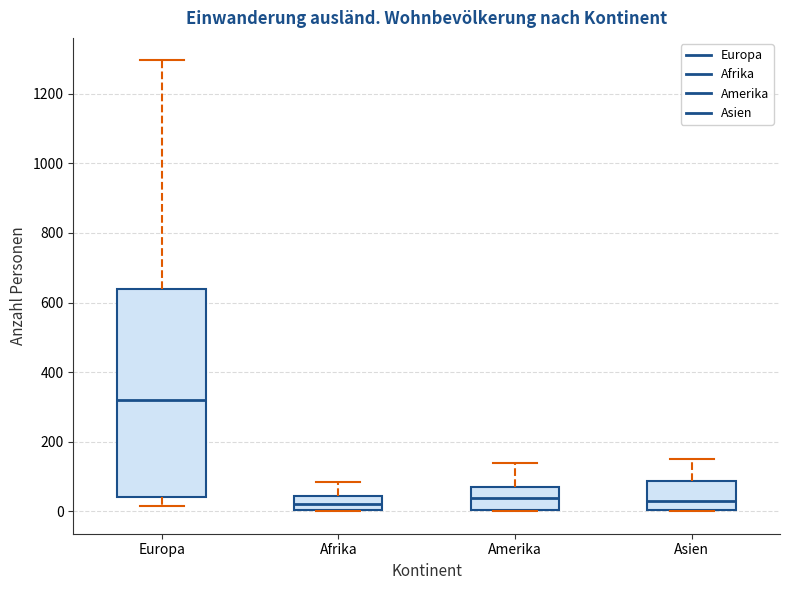

Where does the lower whisker of the box for Europa end on the y-axis? The values are not printed on the chart, so give them approximately, as read against the axis.

20